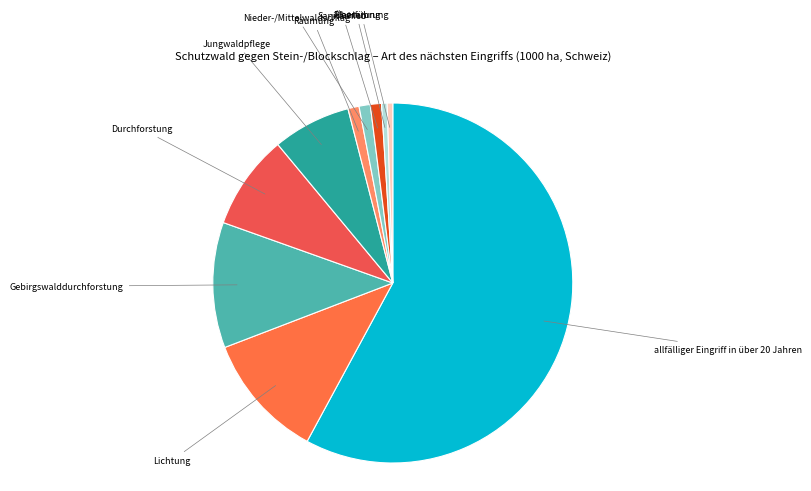

How many segments does this pie chart have?

10